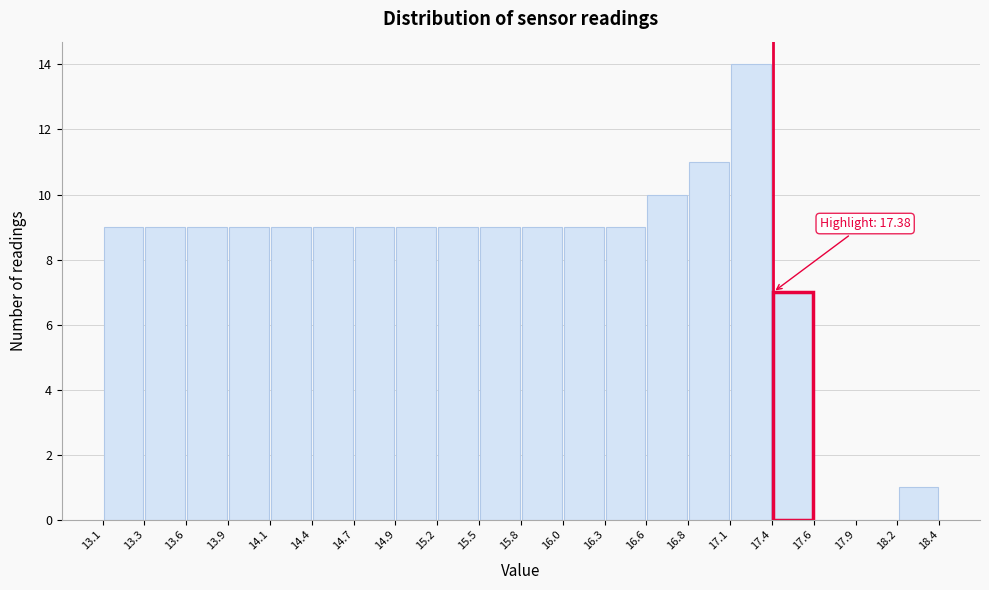

Which range on the x-axis has the tallest bar?

17.1 to 17.4